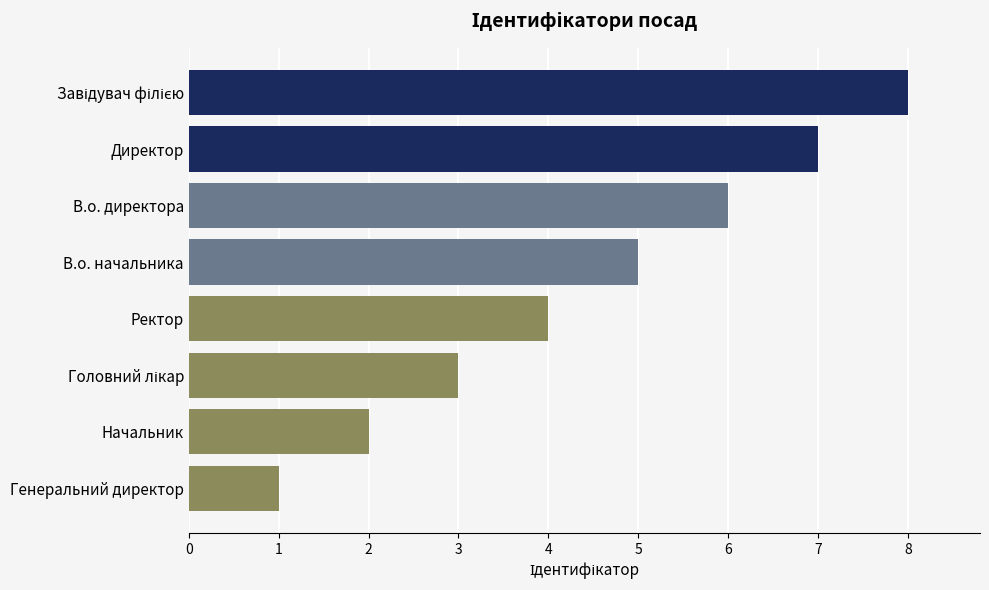

What is the sum of all values?

36